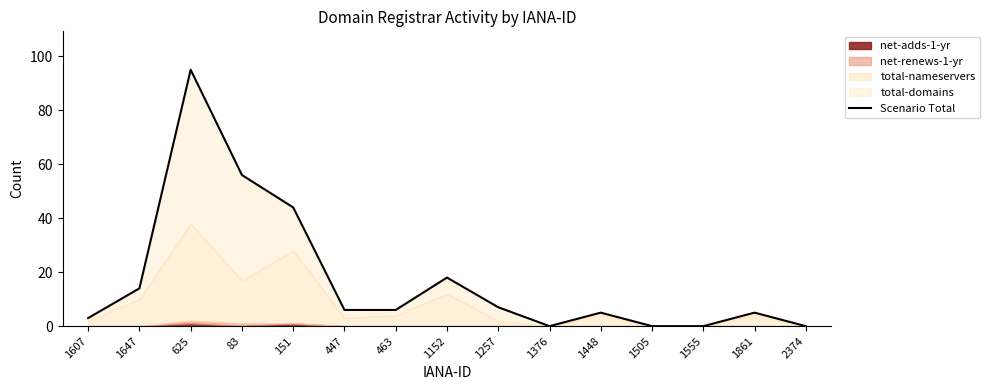

How many data points are less than 6?

7